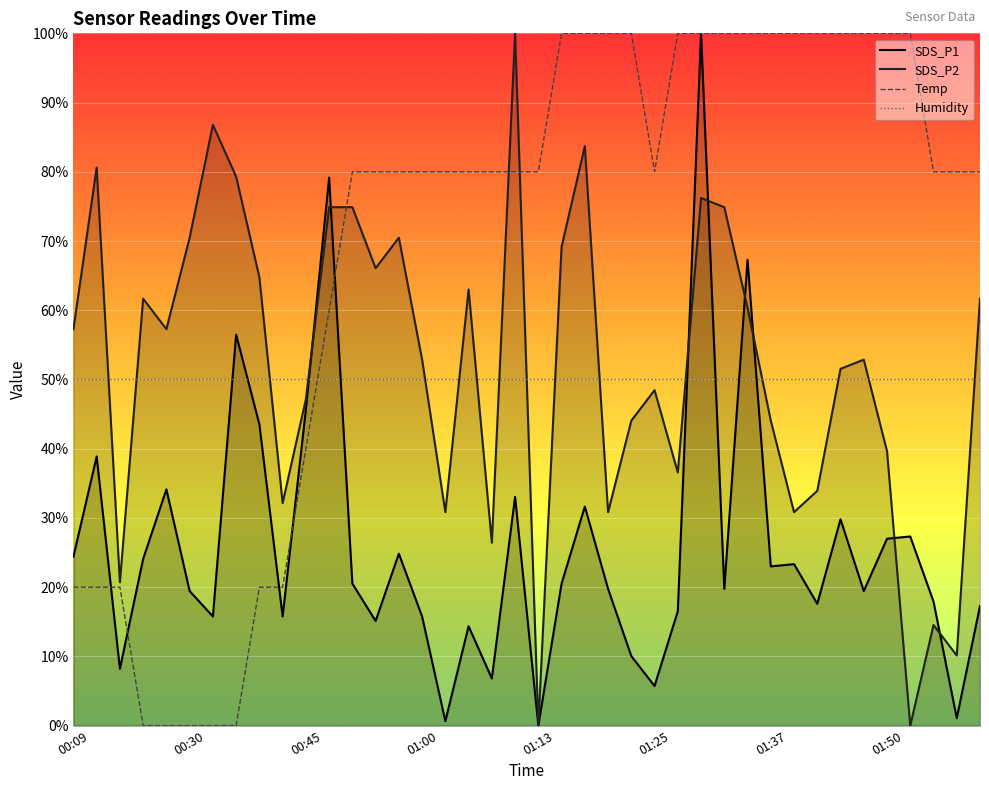

What is the spread (max minus min) of values at 01:52?

100.0